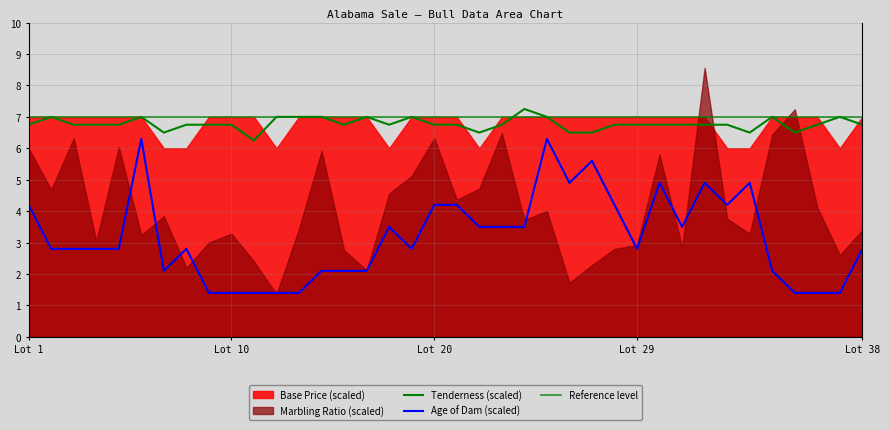

At which category does Tenderness reach its first local peak?

2